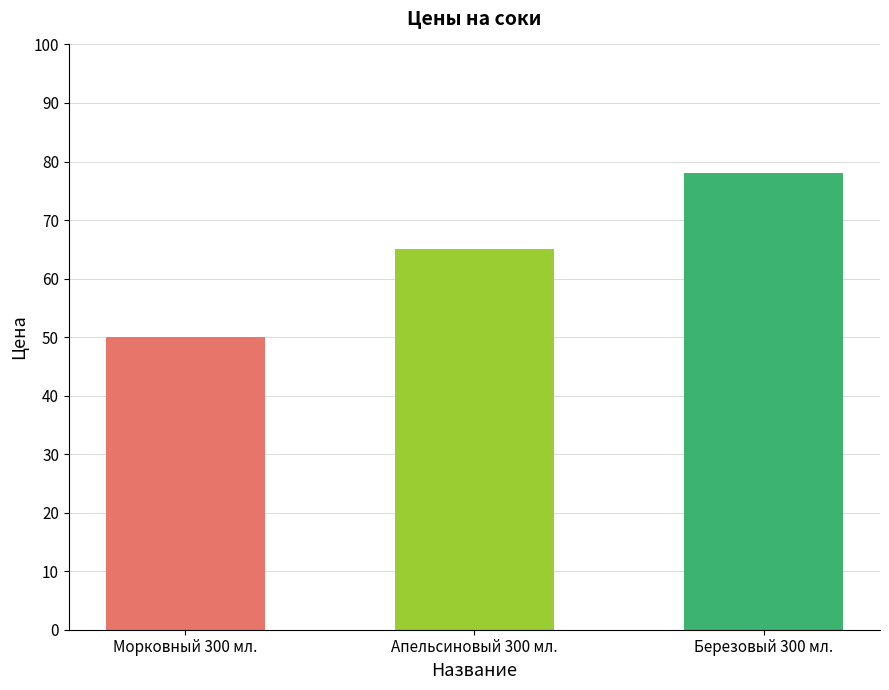

Which label corresponds to the largest value in the chart?

Березовый 300 мл.